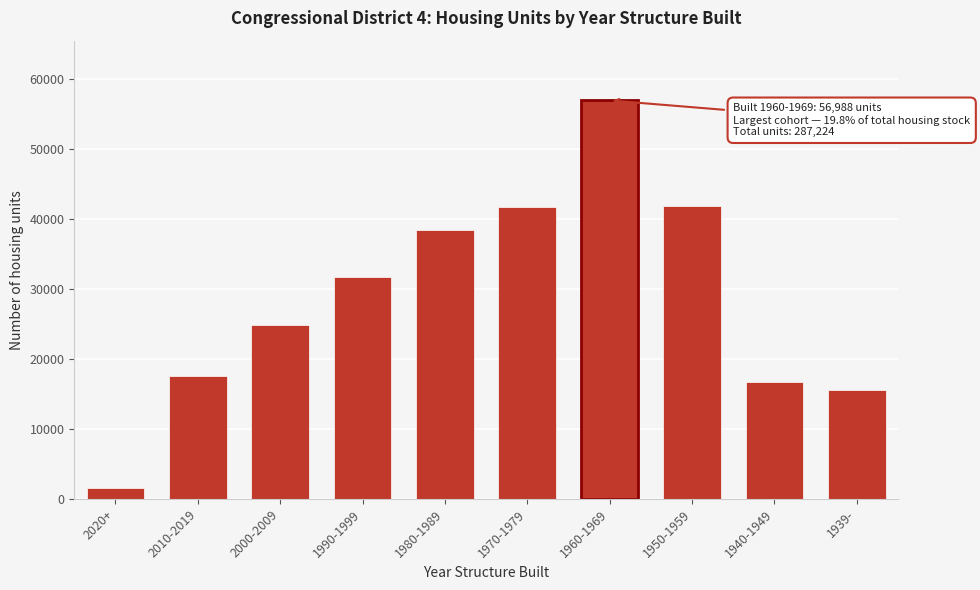

Is it true that the value at 1940-1949 is 16741?

True